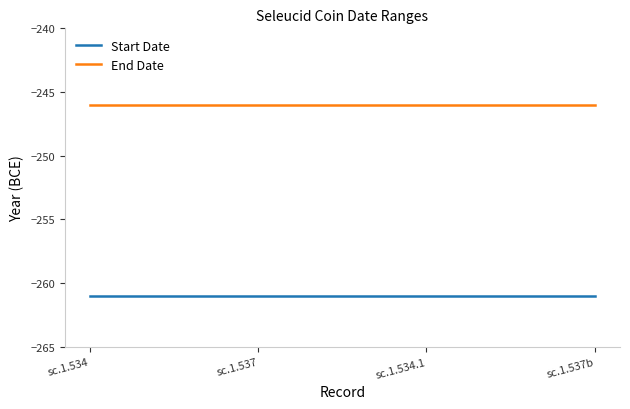

The value of End Date at sc.1.537 is -417. True or false?

False